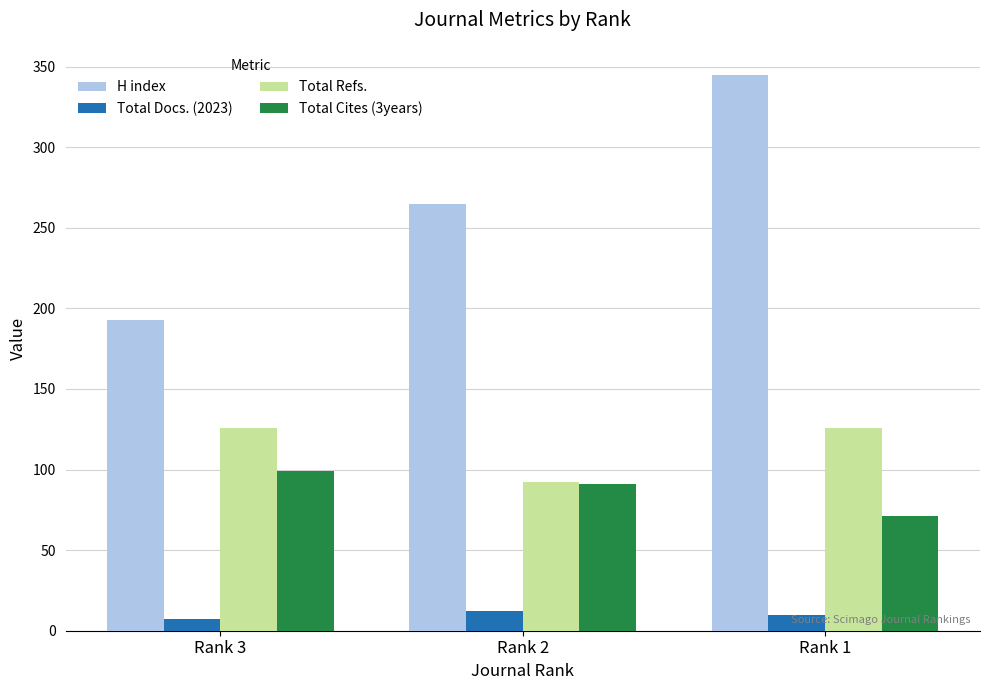

Which series has the widest spread of values?

H index